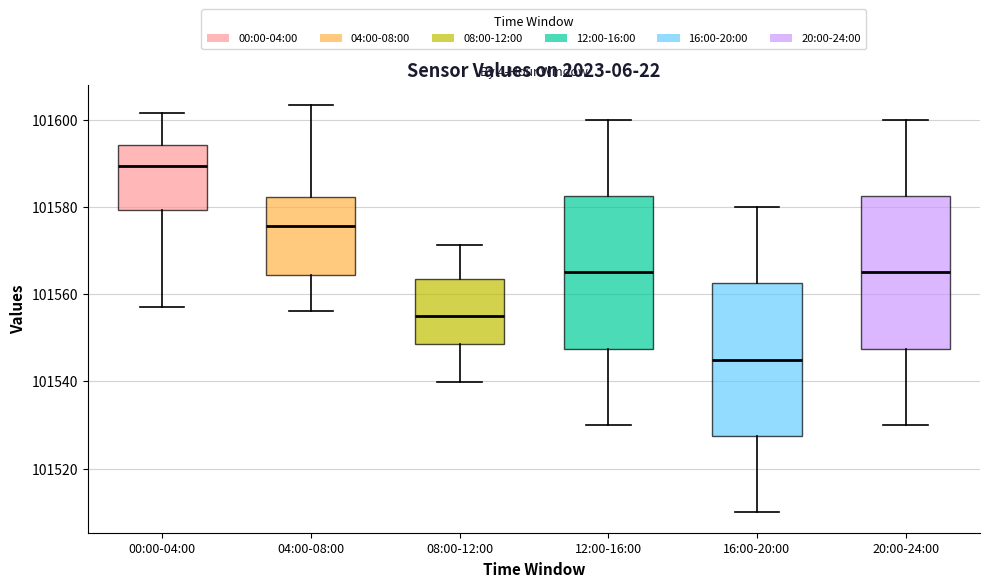

Which box's median line is the lowest?

16:00-20:00